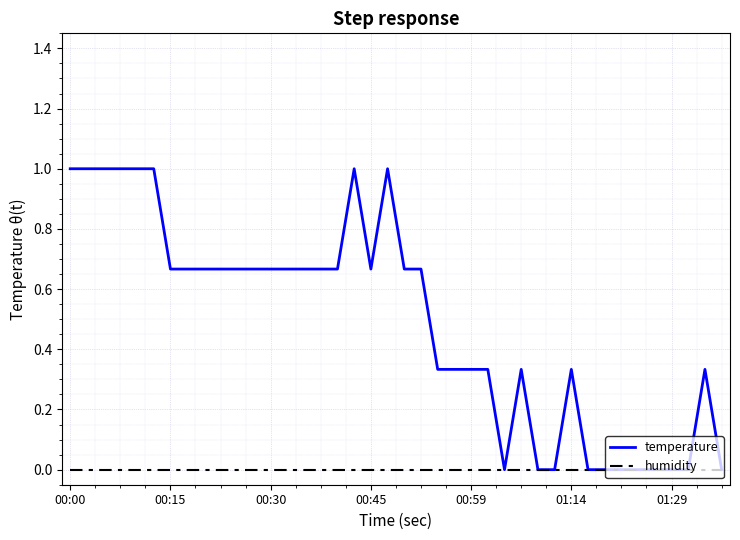

Which series has the largest range (max minus min)?

temperature